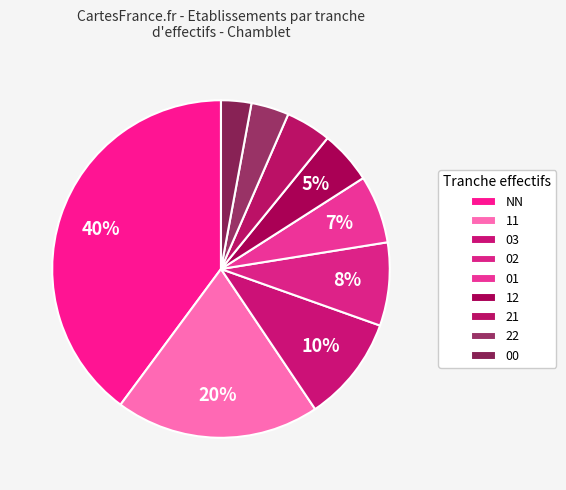

What percentage is NOT represented by 11?

80.4%